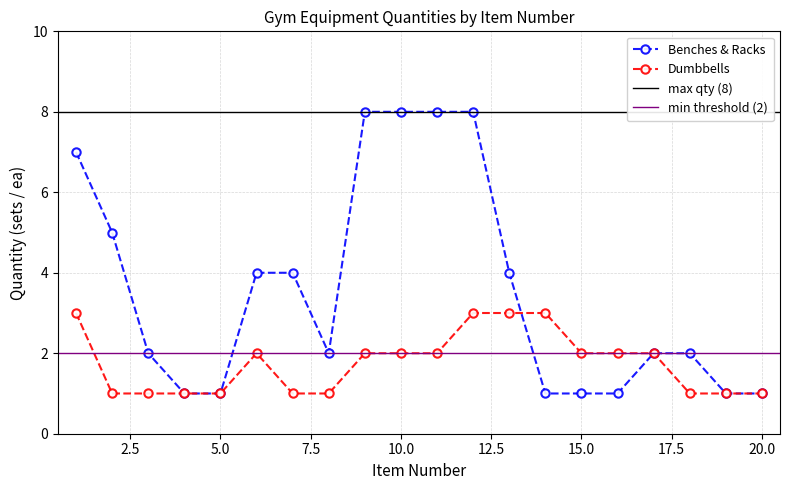

How many lines are shown in the chart?

2